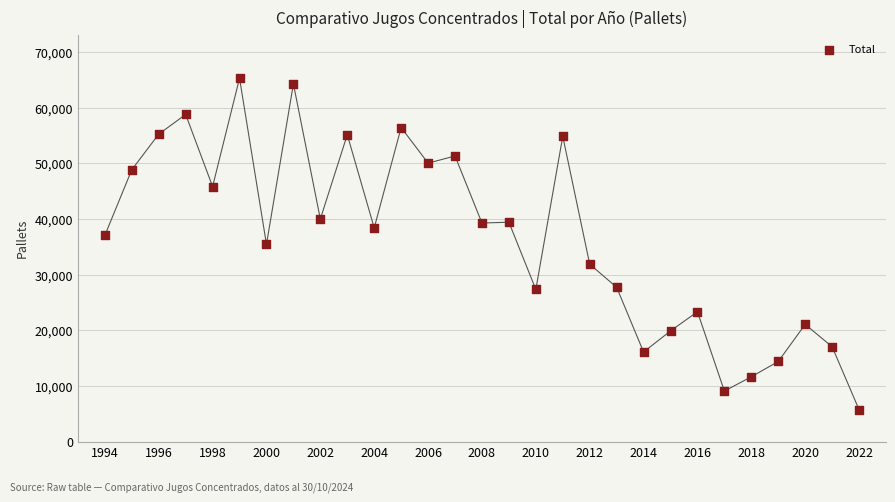

What is the range of Y values (max minus min)?

59577.0